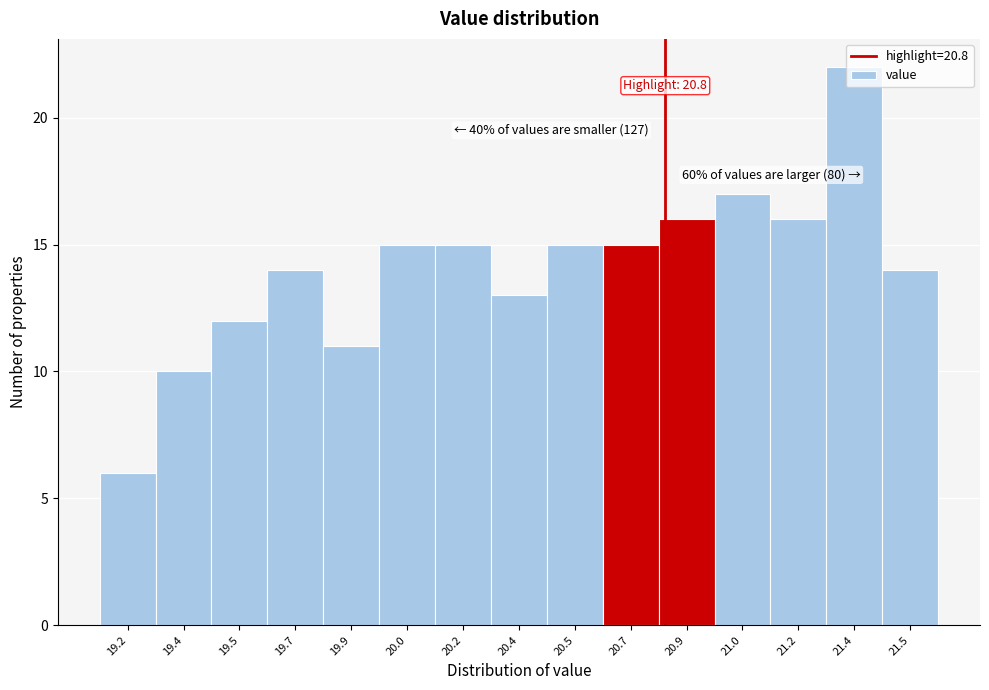

At which category does the chart reach its peak across all series?

21.4